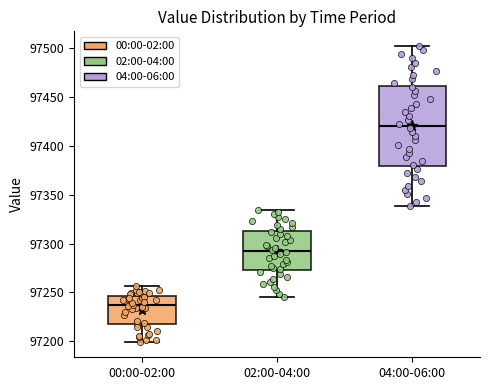

Comparing the boxes themselves (not the whiskers), which one is the tallest?

04:00-06:00